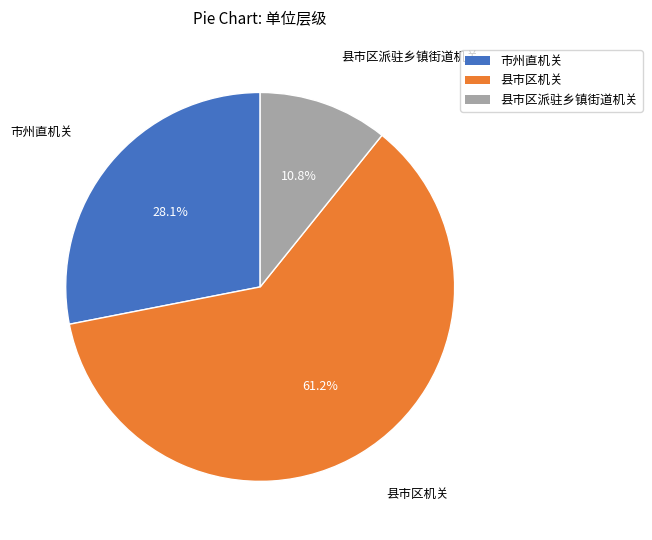

To the nearest percent, what is the difference between the 县市区机关 and 市州直机关 slice percentages?

33%